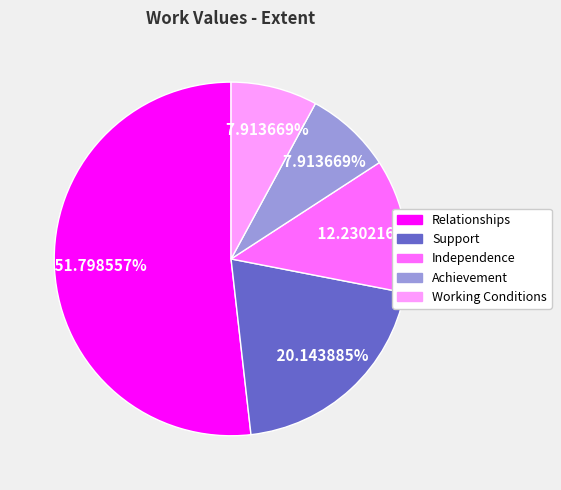

Does any single category account for the majority?

Yes